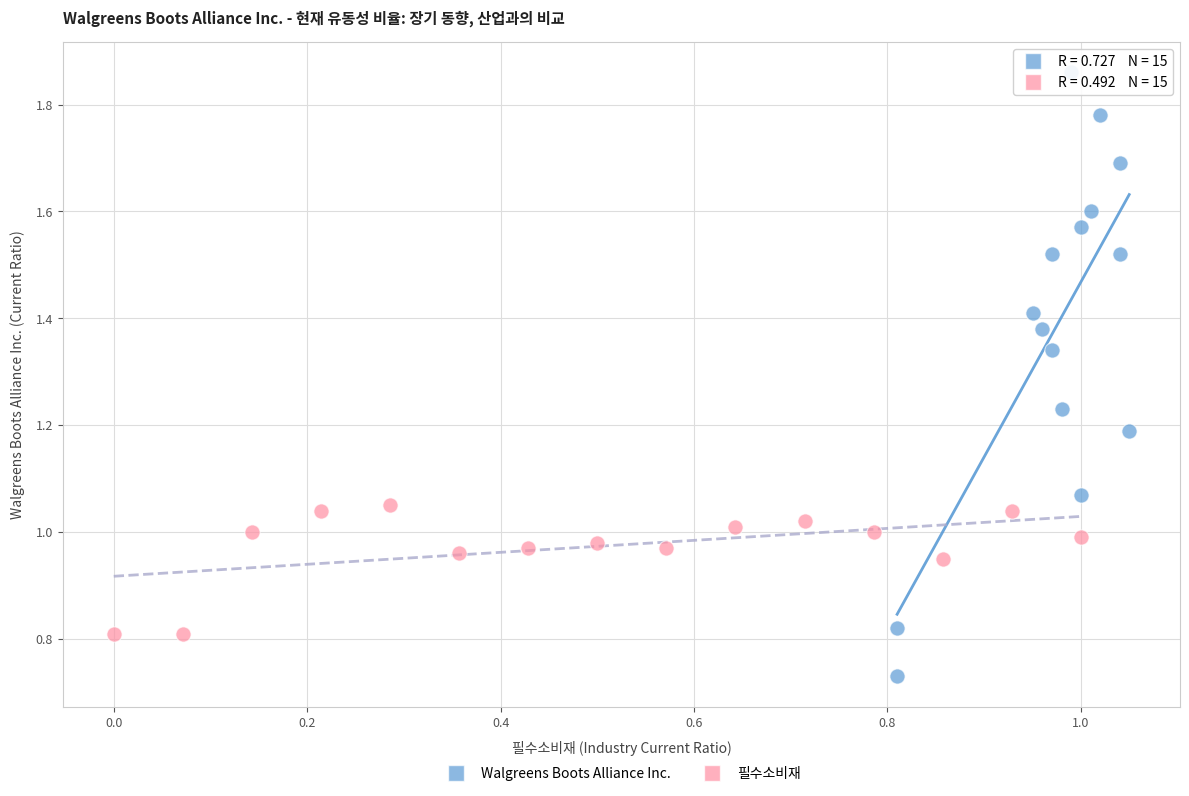

Which series contains the lowest Y value?

Walgreens Boots Alliance Inc.